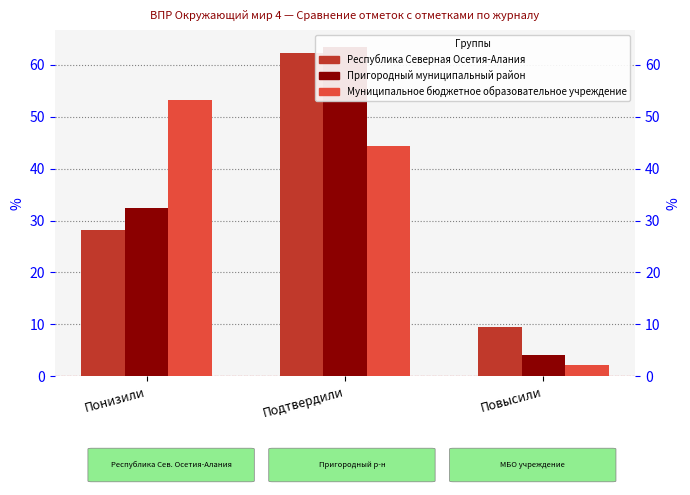

Does the chart contain any negative values?

No